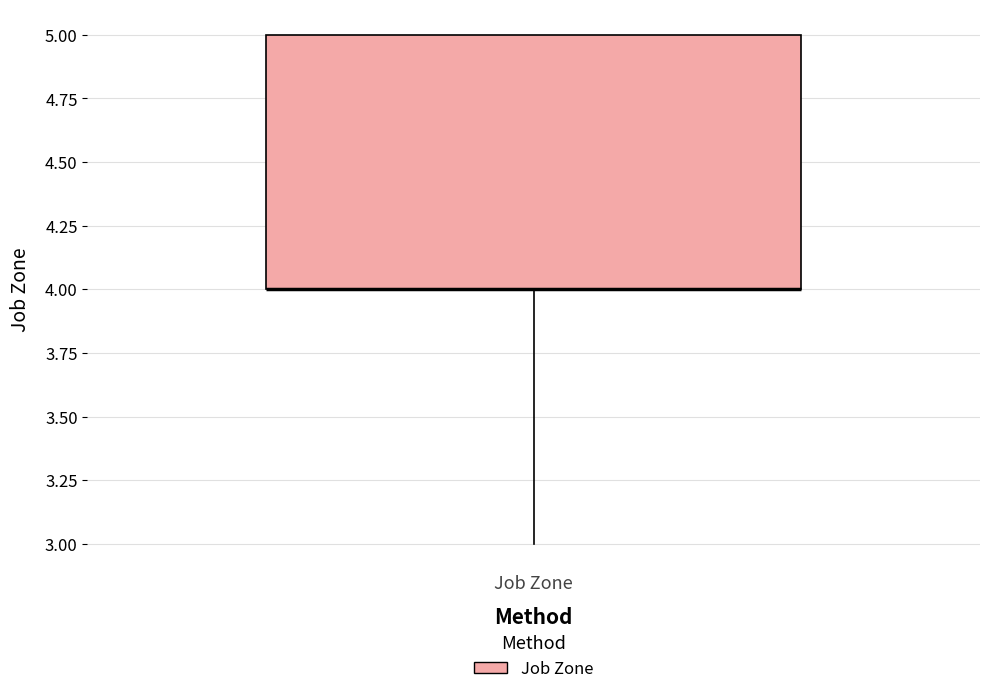

Where does the lower whisker of the box for Job Zone end on the y-axis? The values are not printed on the chart, so give them approximately, as read against the axis.

3